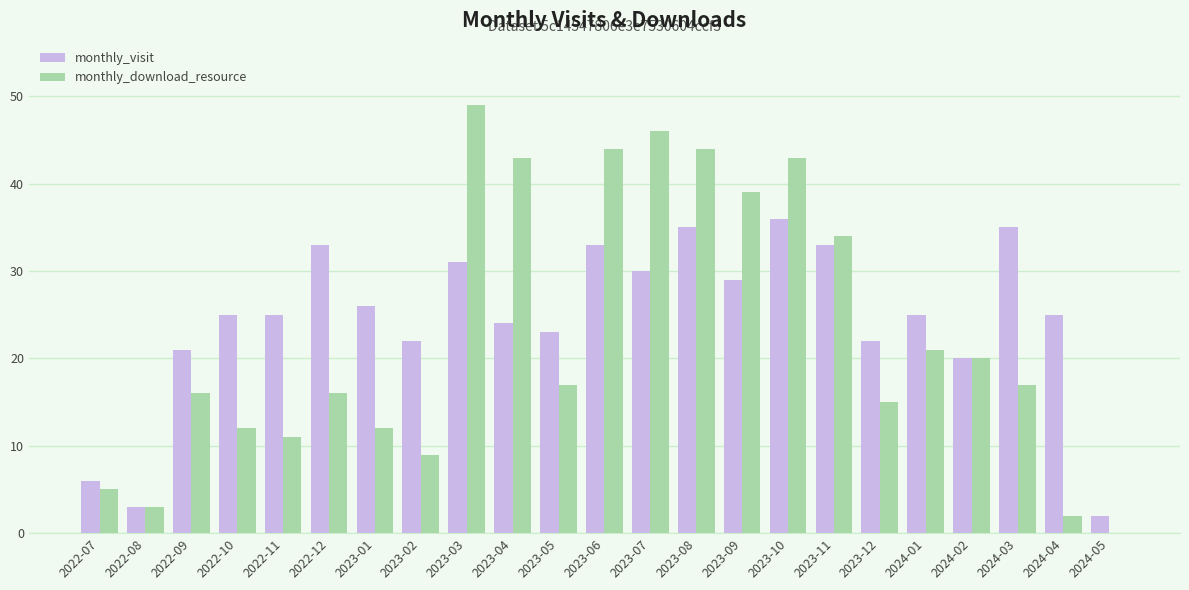

Is the value of monthly_visit at 2023-06 greater than the value of monthly_download_resource at 2023-02?

Yes